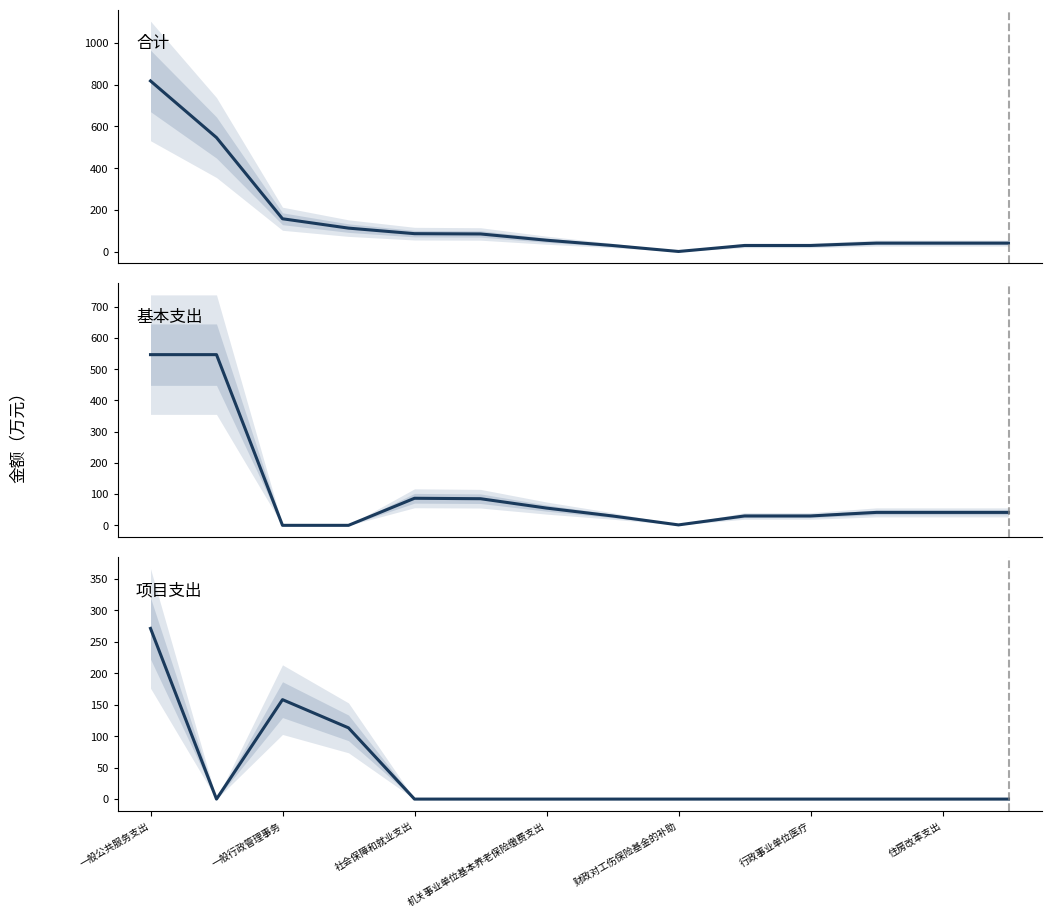

What is the sum of the 基本支出 values at 12 and 机关事业单位基本养老保险缴费支出?

41.5